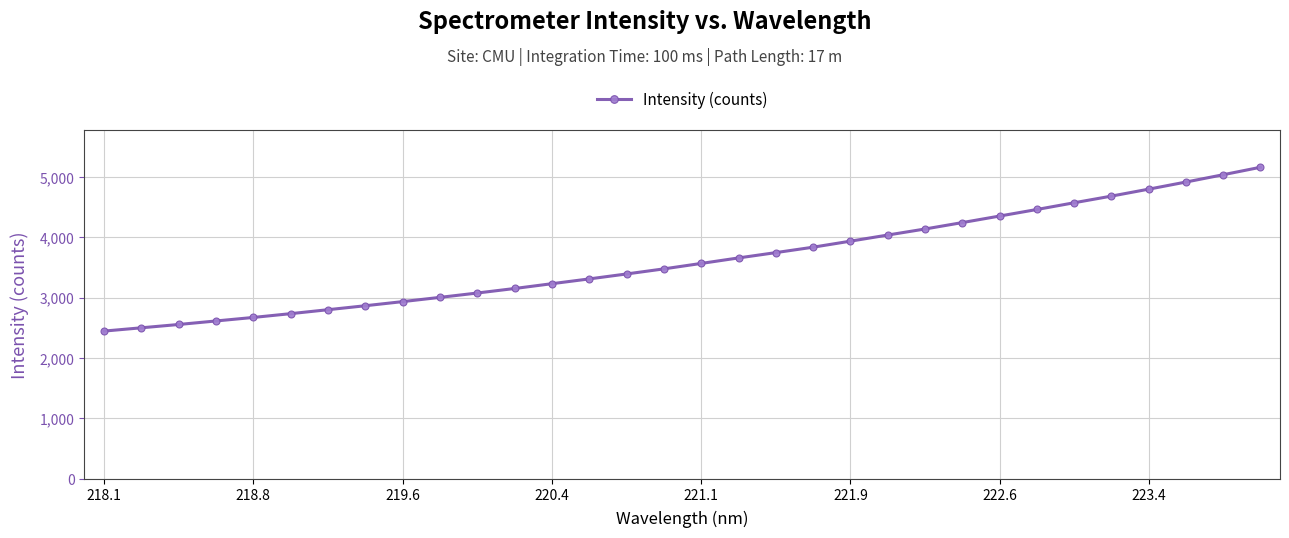

What is the value of the 3rd point from the left?

2555.1